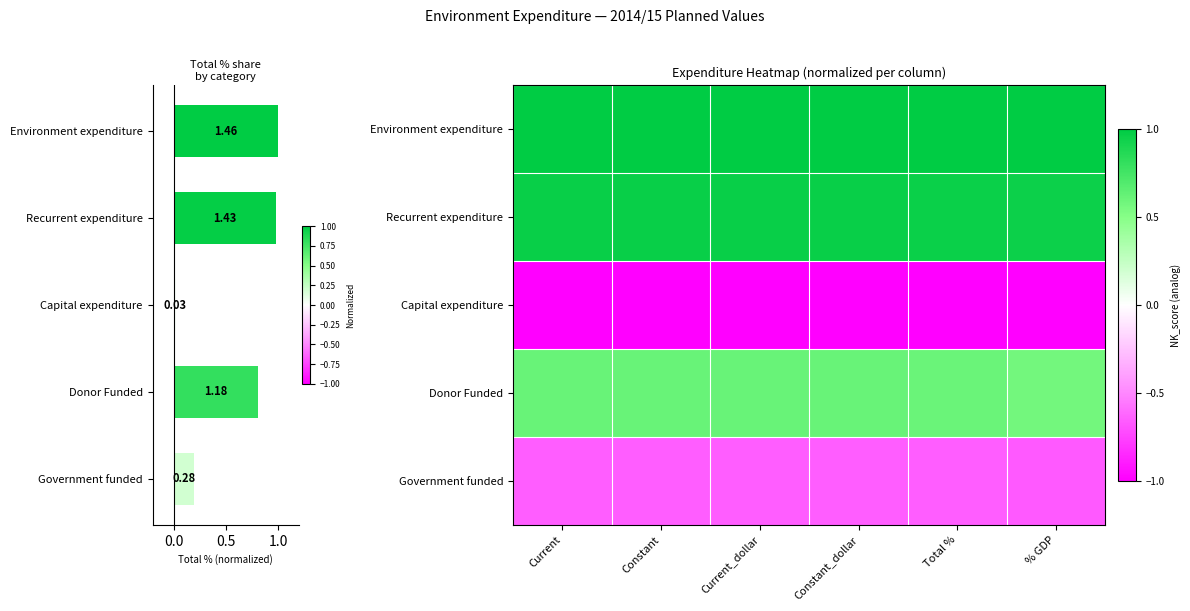

List the series in order of their peak value, lowest first.

Capital expenditure, Government funded, Donor Funded, Recurrent expenditure, Environment expenditure